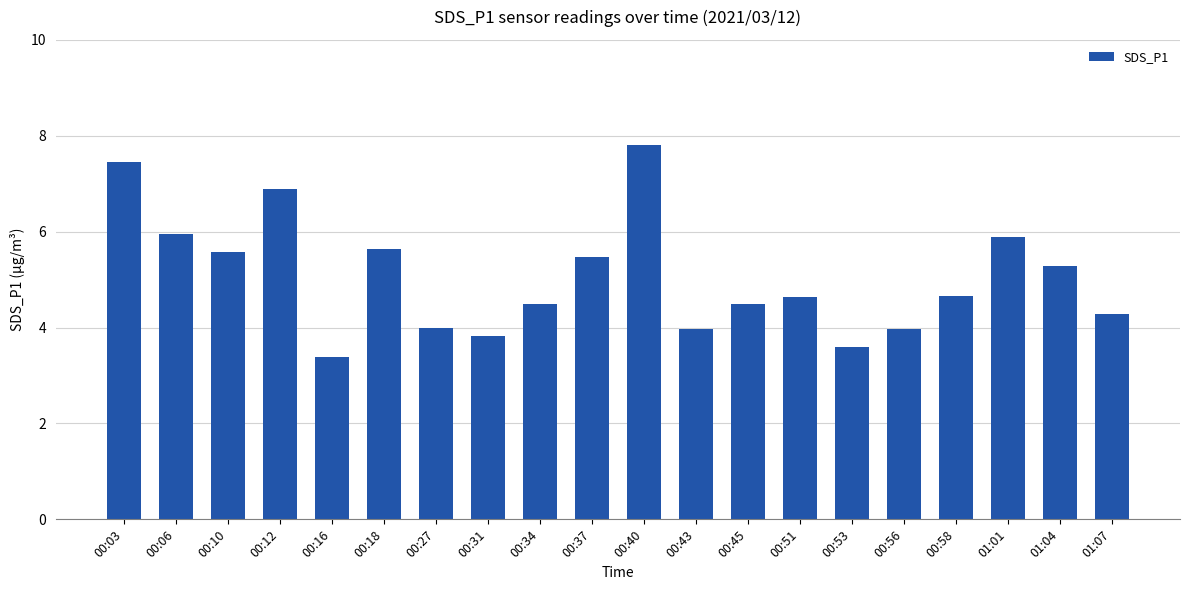

What value does the data have at 00:12?

6.9